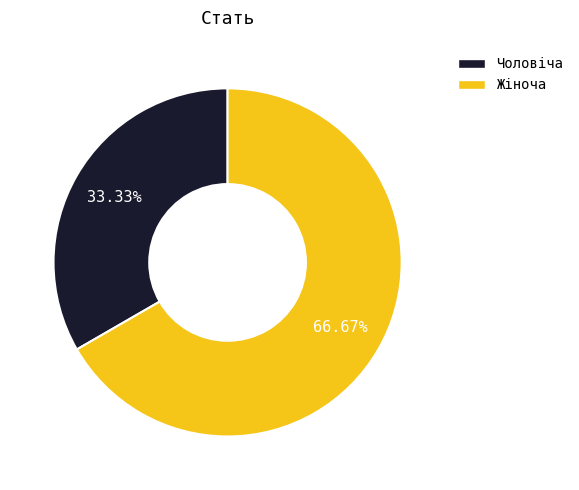

Between Чоловіча and Жіноча, which is larger?

Жіноча